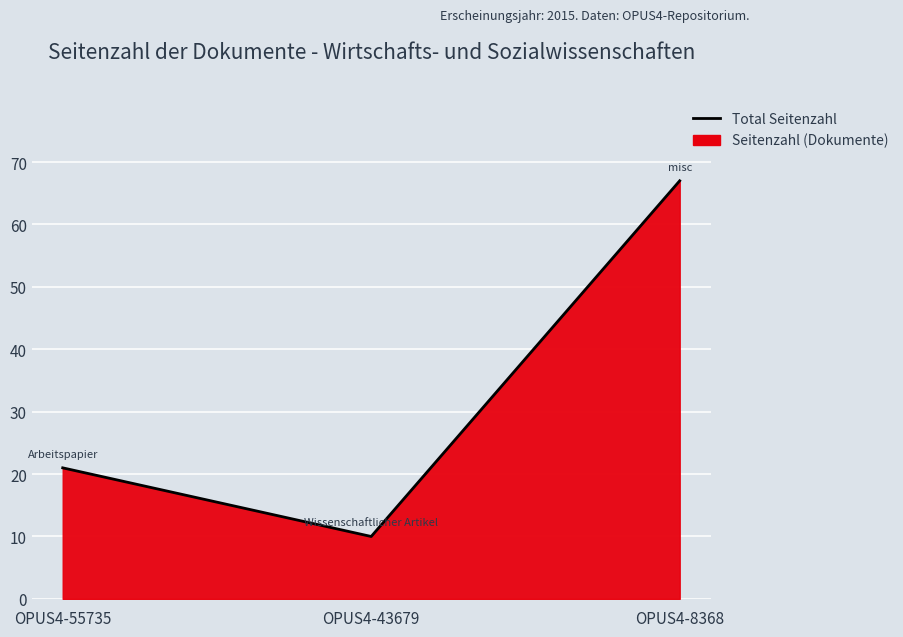

How many lines are shown in the chart?

1